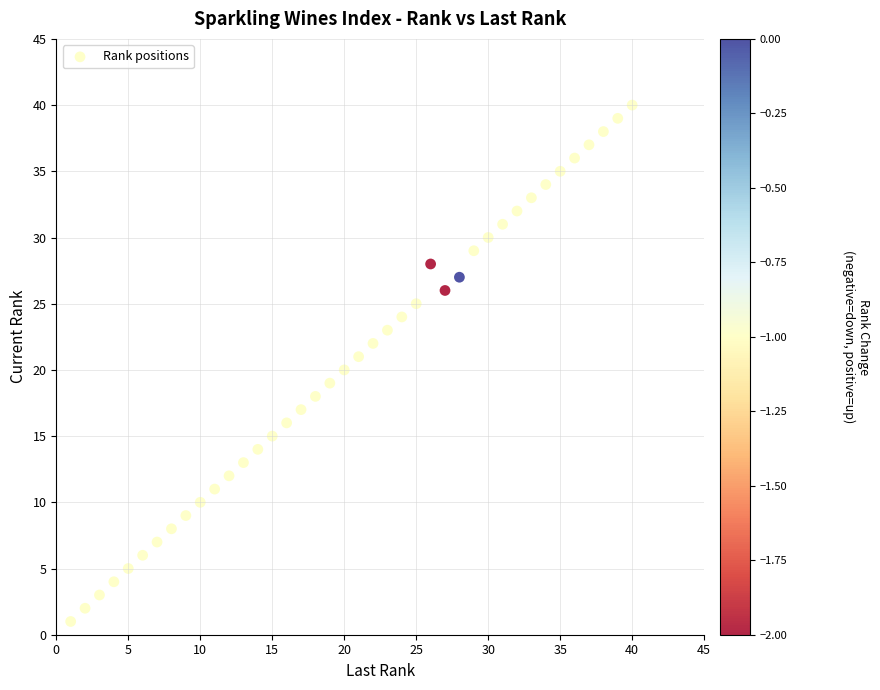

What is the range of X values (max minus min)?

39